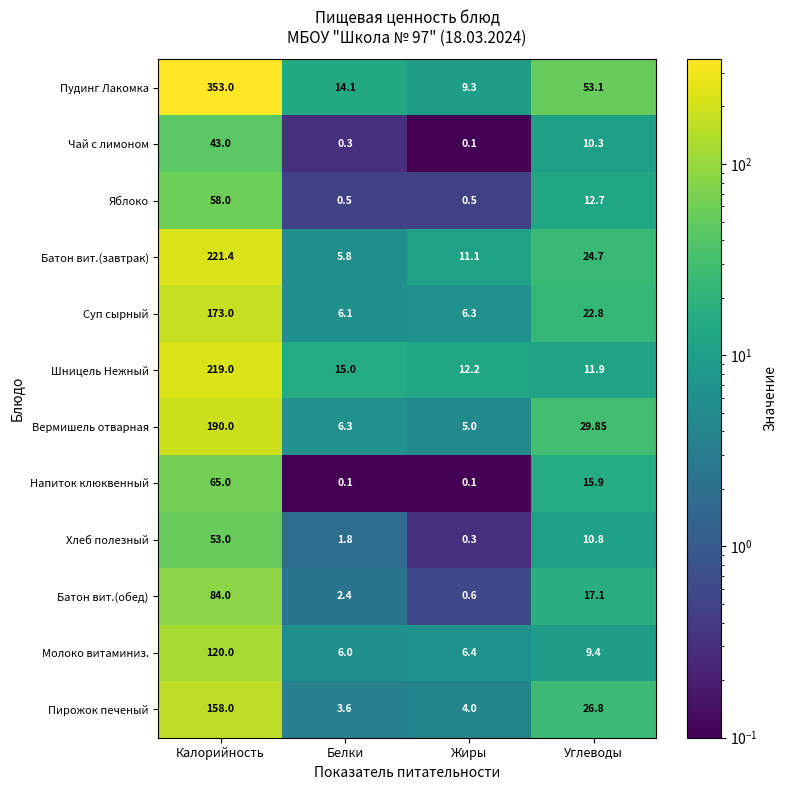

What is the spread (max minus min) of values at Белки?

14.9